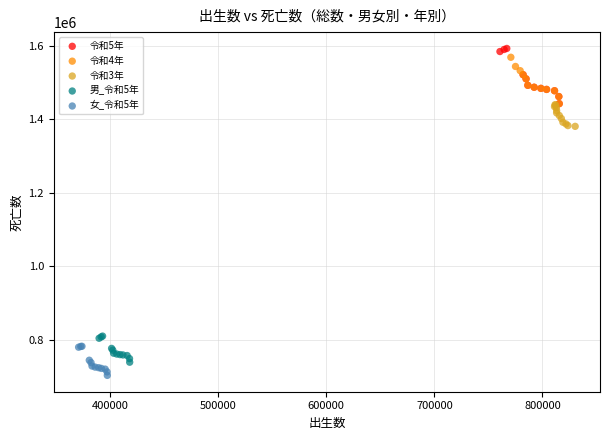

What are all the series names shown in the legend?

令和5年, 令和4年, 令和3年, 男_令和5年, 女_令和5年